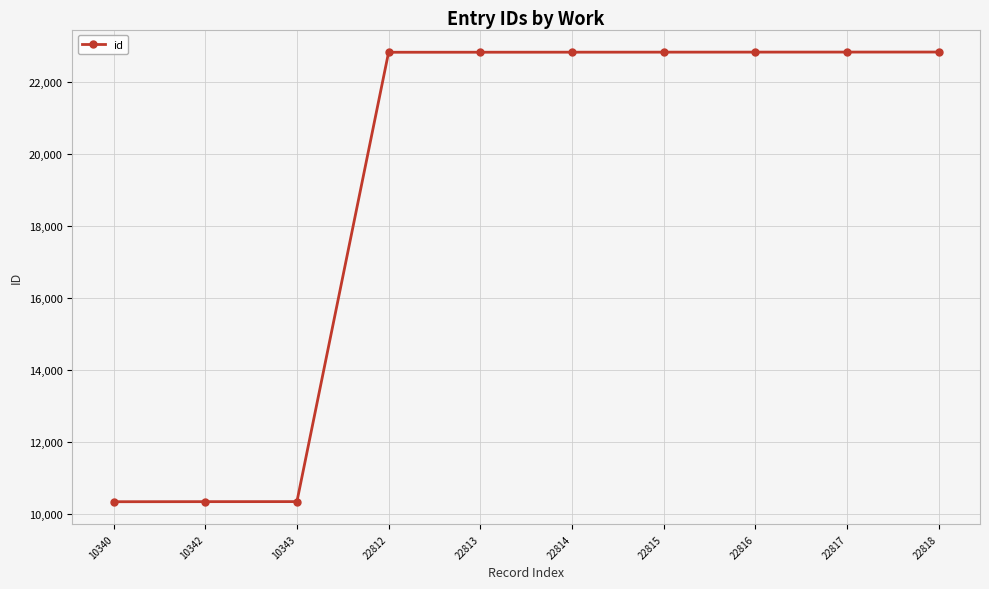

What is the difference between the maximum and minimum values?

12478